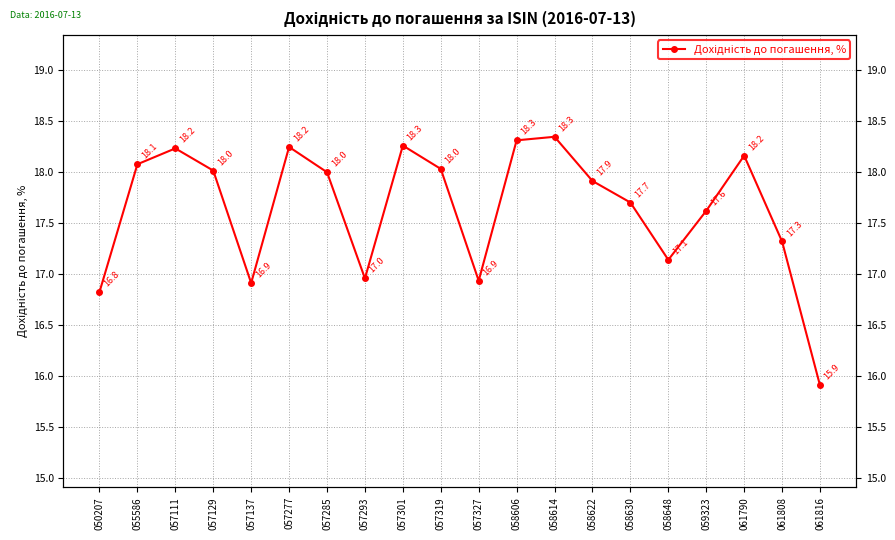

List the labels in order of value, smallest first.

061816, 050207, 057137, 057327, 057293, 058648, 061808, 059323, 058630, 058622, 057285, 057129, 057319, 055586, 061790, 057111, 057277, 057301, 058606, 058614